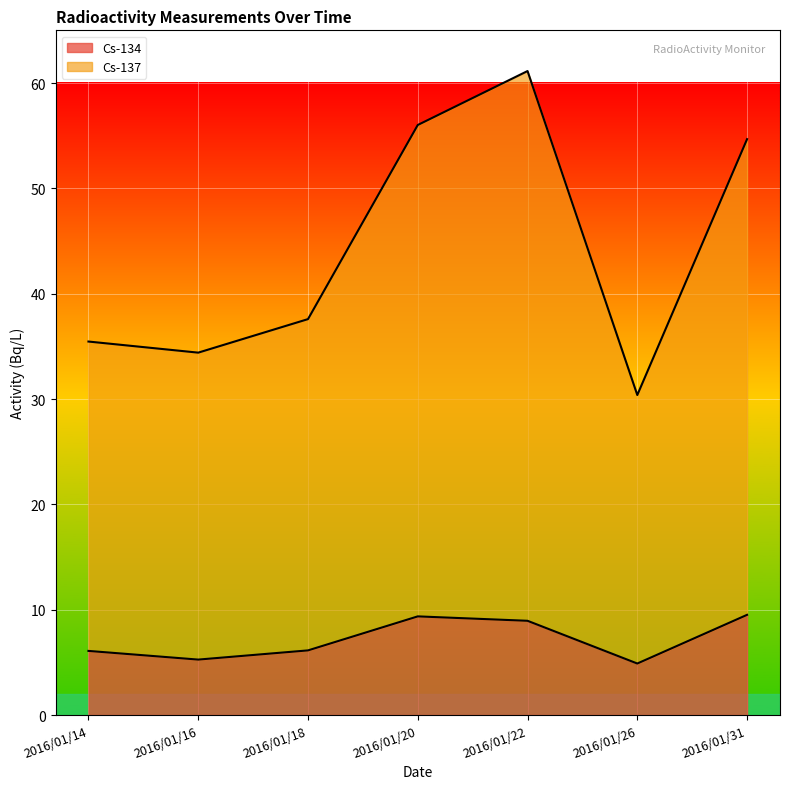

True or false: Cs-134 has a value of 9.5 at 2016/01/31.

True